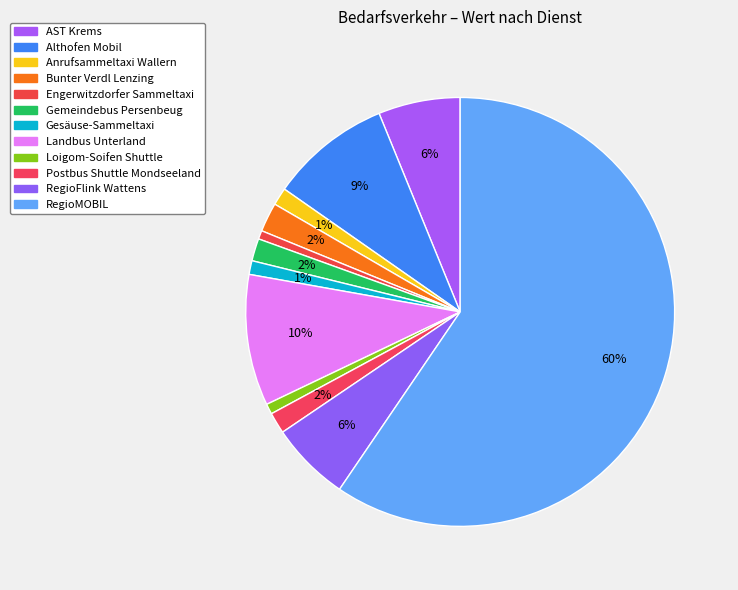

Is RegioMOBIL the majority of the pie?

Yes